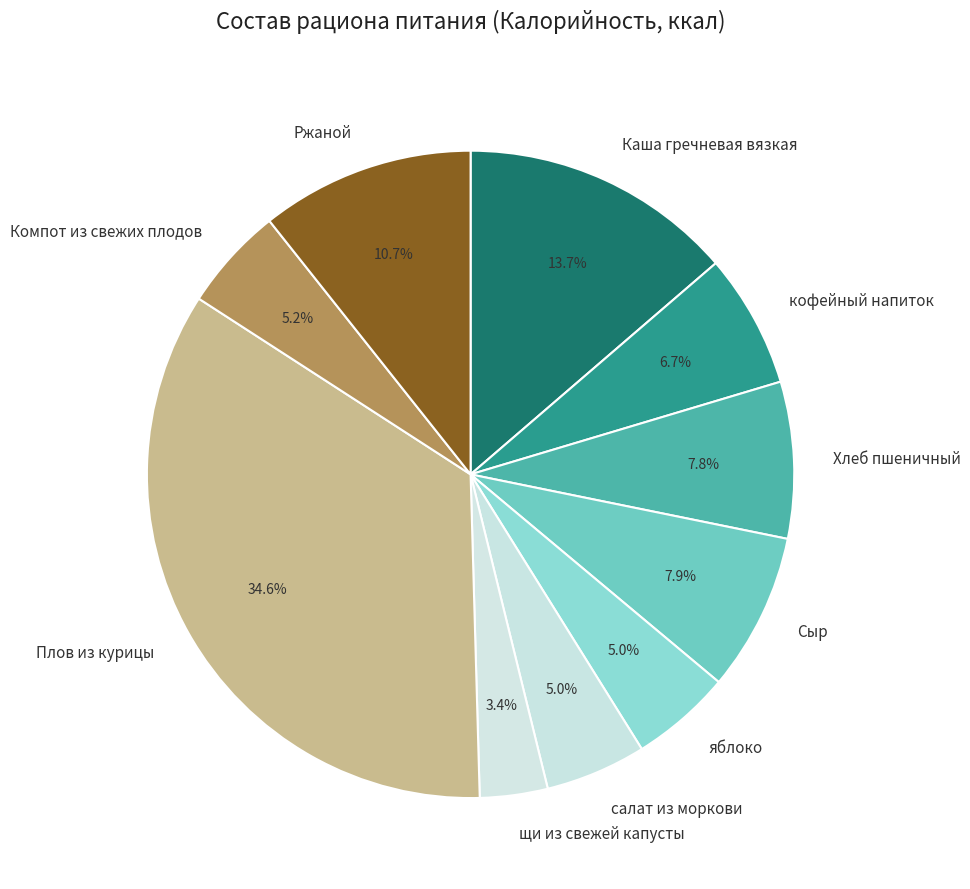

What is the ratio of the value at яблоко to the value at Хлеб пшеничный?

0.6